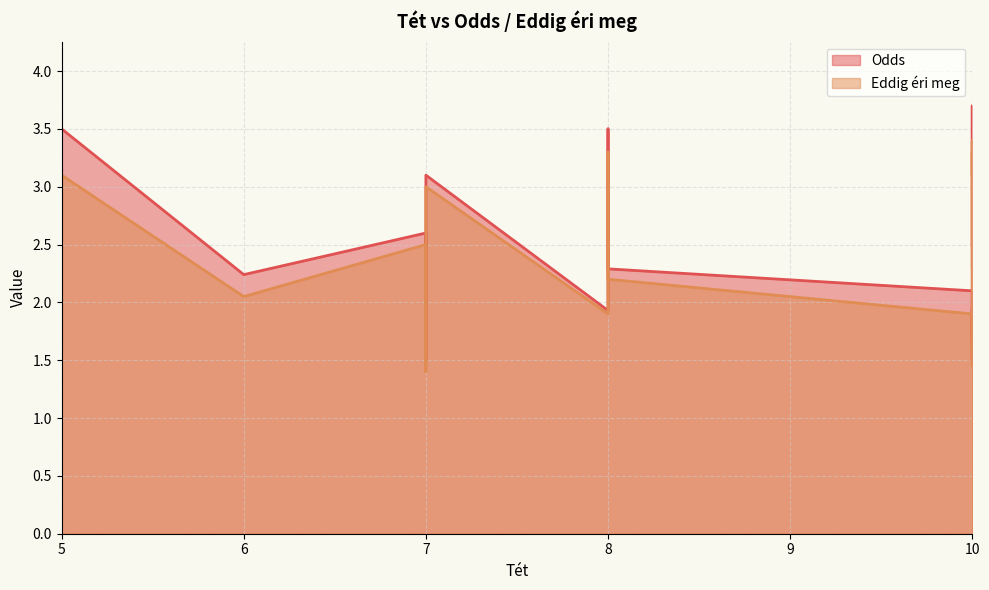

Does the chart have visible grid lines?

Yes